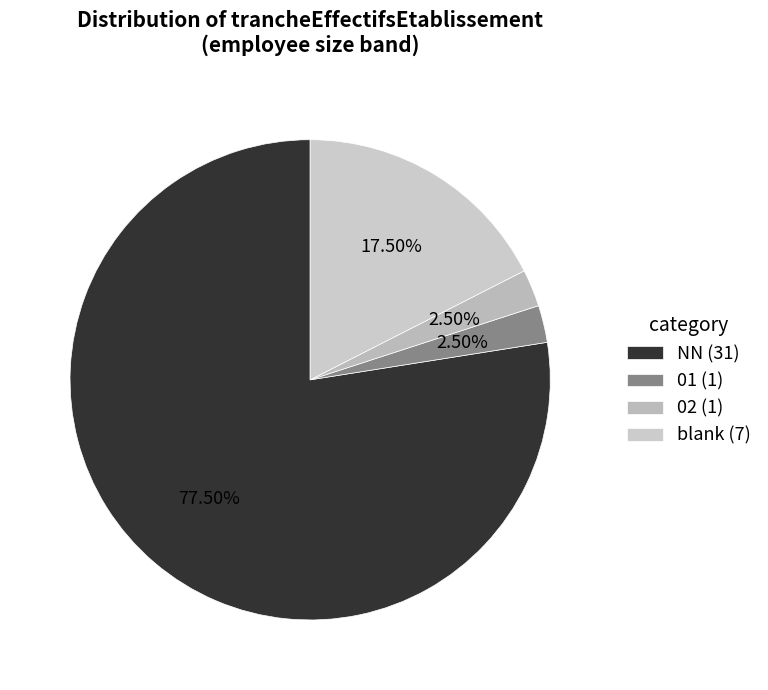

Rank the categories by value from lowest to highest.

01, 02, , NN